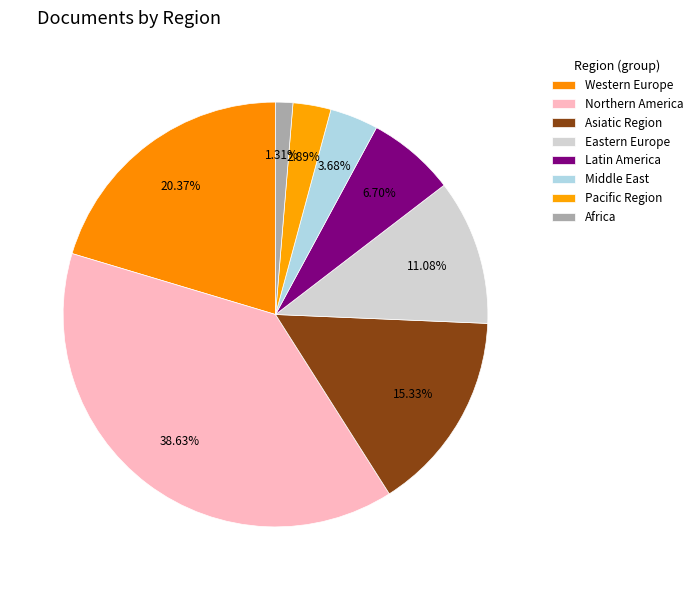

What is the total percentage of Africa and Northern America?

39.9%